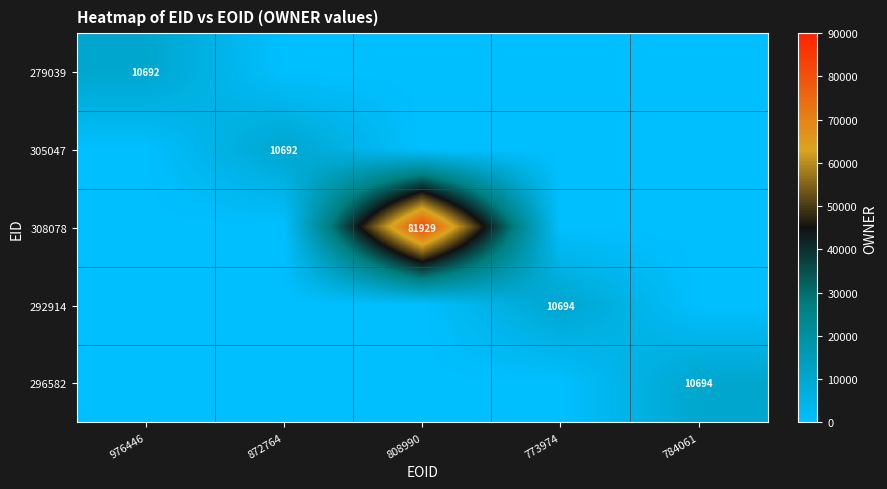

Which category has the highest value in the 292914 series?

773974